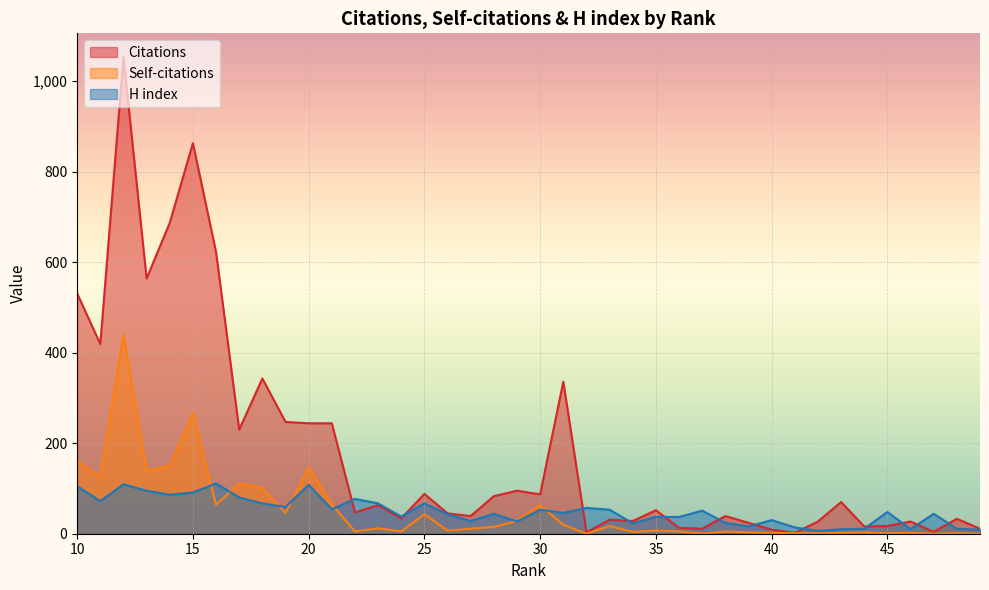

The H index series shows 48 at 45. True or false?

True